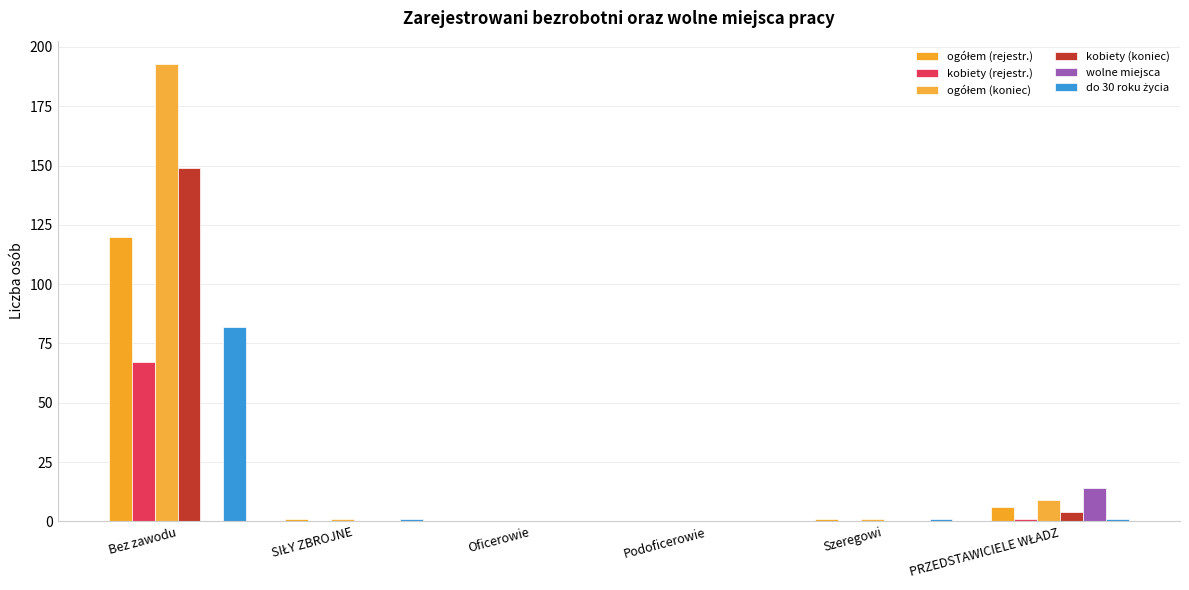

True or false: do 30 roku życia has a value of -34 at Podoficerowie.

False